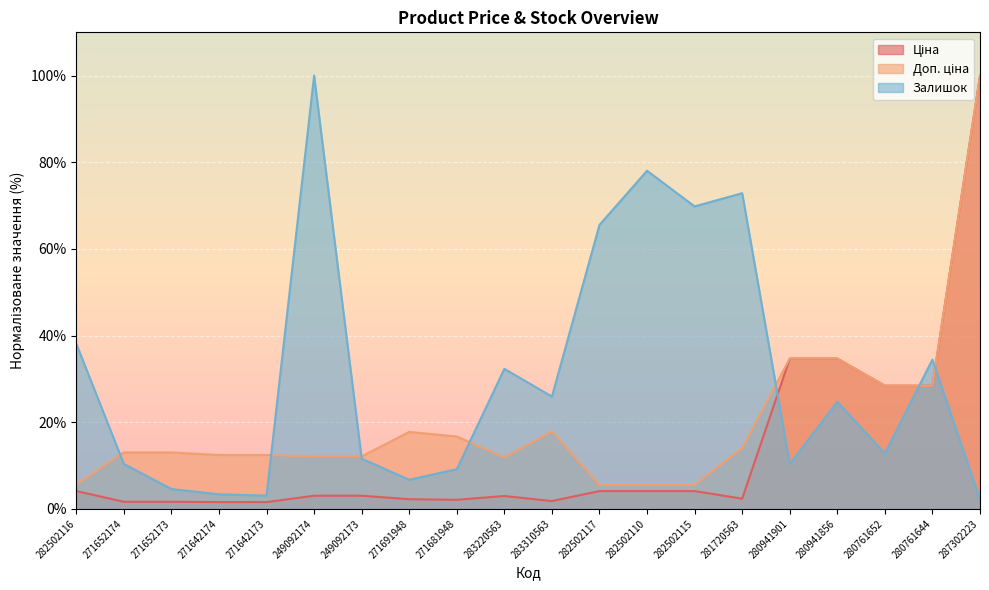

Reading right to left, what are all the values shown in this chart?

Ціна: 287302223=100.0	280761644=28.4	280761652=28.4	280941856=34.7	280941901=34.7	281720563=2.3	282502115=4.1	282502110=4.1	282502117=4.1	283310563=1.8	283220563=3.0	271681948=2.1	271691948=2.2	249092173=3.0	249092174=3.0	271642173=1.6	271642174=1.6	271652173=1.6	271652174=1.6	282502116=4.1
Доп. ціна: 287302223=100.0	280761644=28.4	280761652=28.4	280941856=34.7	280941901=34.7	281720563=14.0	282502115=5.6	282502110=5.6	282502117=5.6	283310563=17.9	283220563=11.9	271681948=16.7	271691948=17.8	249092173=12.1	249092174=12.1	271642173=12.4	271642174=12.4	271652173=13.0	271652174=13.0	282502116=5.6
Залишок: 287302223=2.1	280761644=34.5	280761652=12.8	280941856=24.7	280941901=10.4	281720563=72.9	282502115=69.8	282502110=78.0	282502117=65.5	283310563=25.9	283220563=32.3	271681948=9.1	271691948=6.7	249092173=11.6	249092174=100.0	271642173=3.0	271642174=3.4	271652173=4.6	271652174=10.4	282502116=38.1